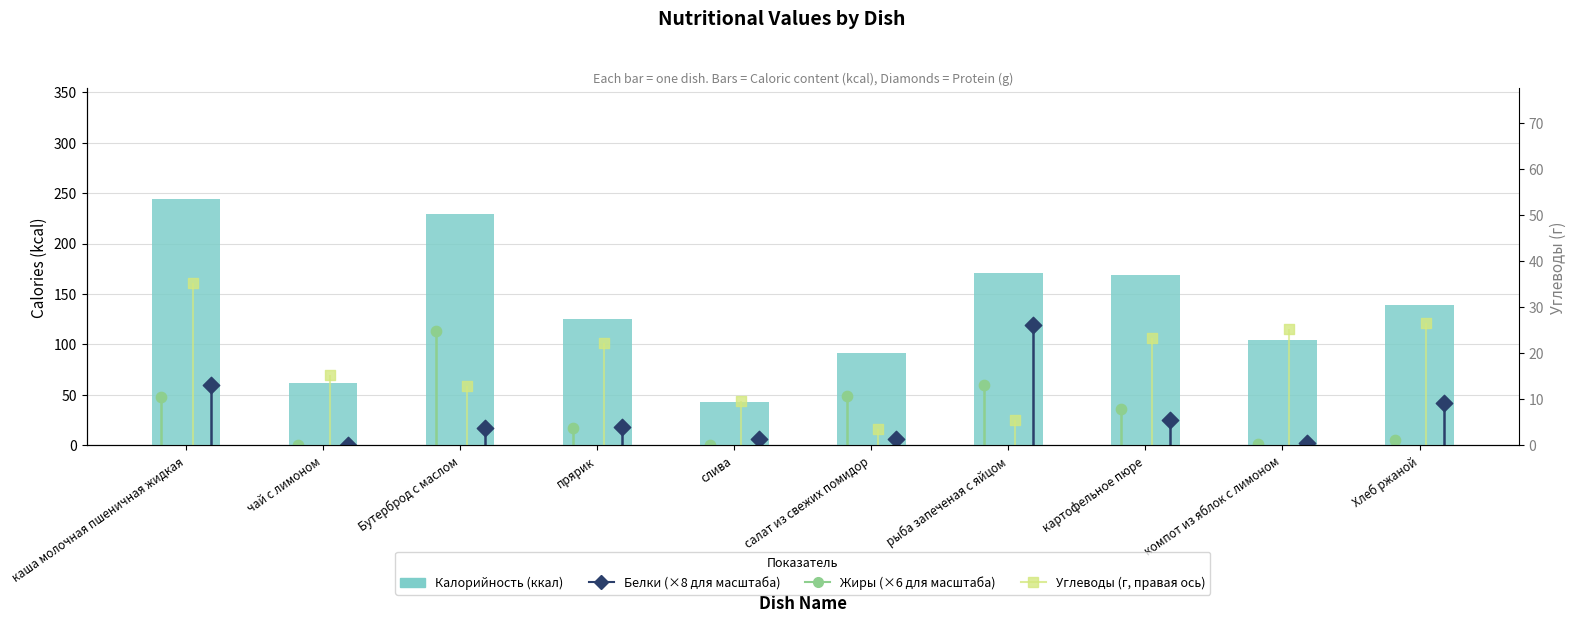

What is the ratio of the value at каша молочная пшеничная жидкая to the value at прярик?

1.9